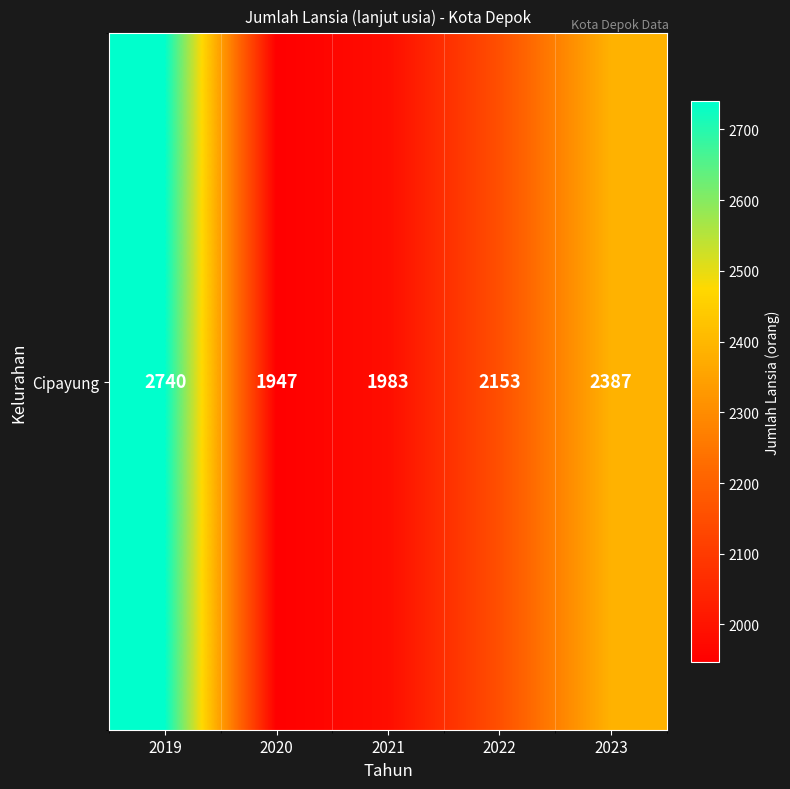

What is the difference between the values at 2019 and 2020?

793